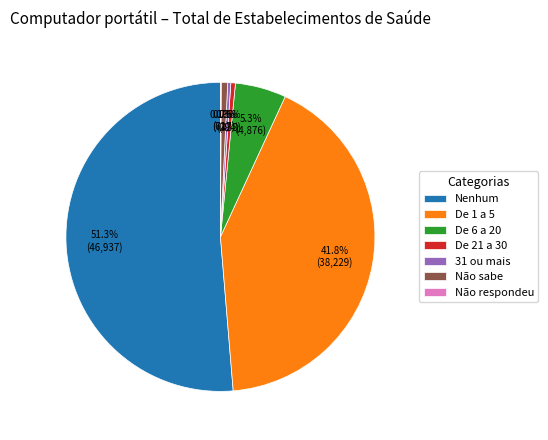

What is the majority slice?

Nenhum